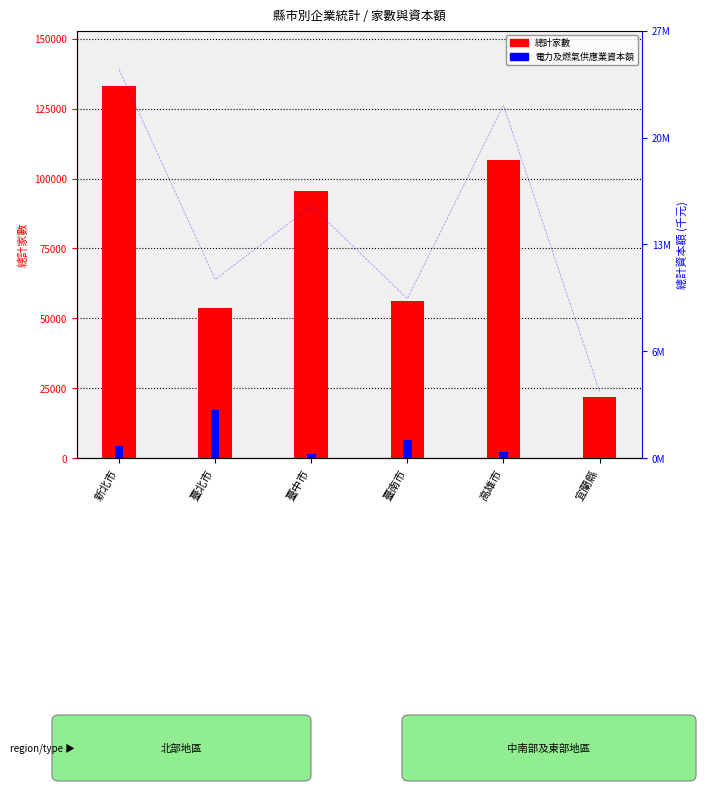

Which series has the largest total across all categories?

總計家數